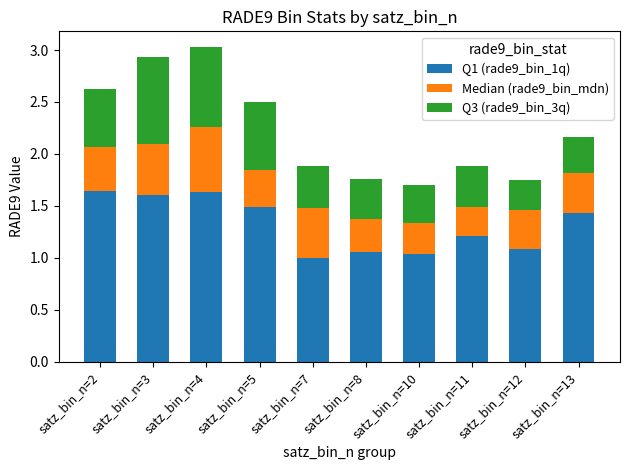

How many data points does each series have?

10